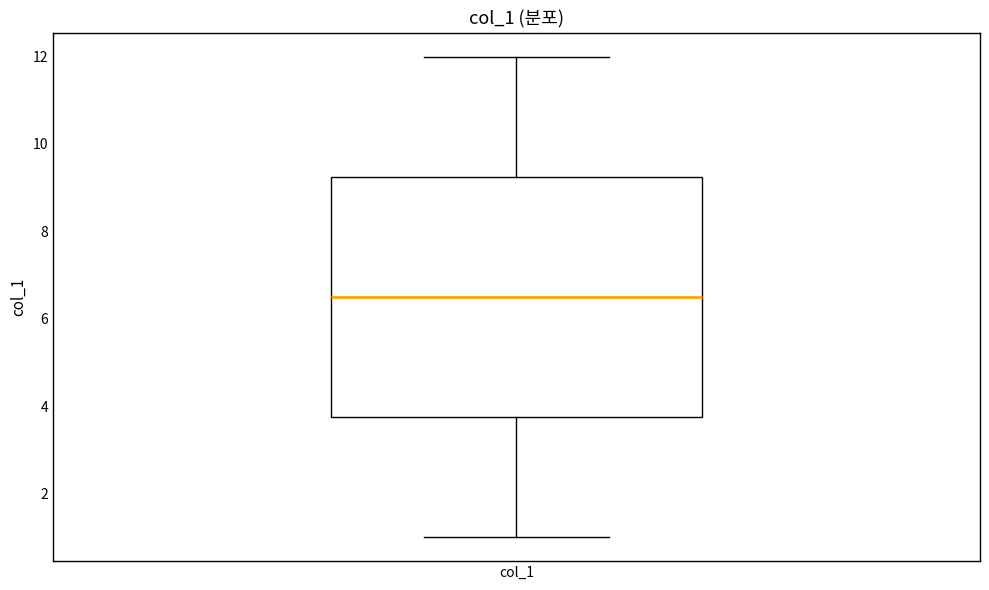

Read this box plot against the y-axis: the position of the median line, the range covered by the box, and the ends of both whiskers. The values are not printed on the chart, so give them approximately, as read against the axis.

median 6.6, box 3.8 to 9.2, whiskers 1.0 to 12.0